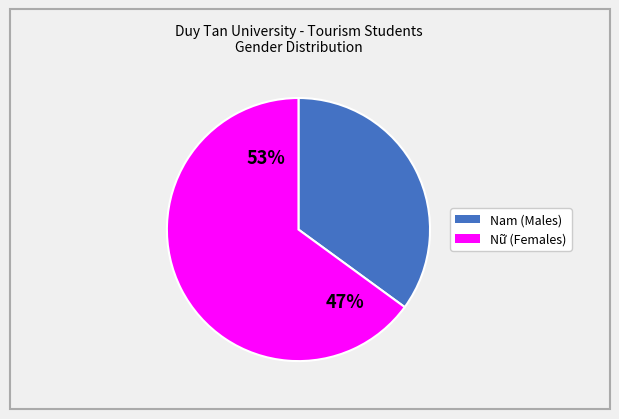

How many slices are in this pie chart?

2